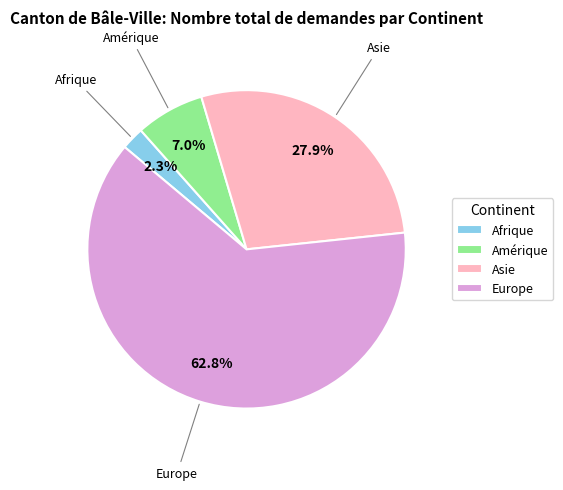

The Afrique slice represents 9% of the pie. True or false?

False